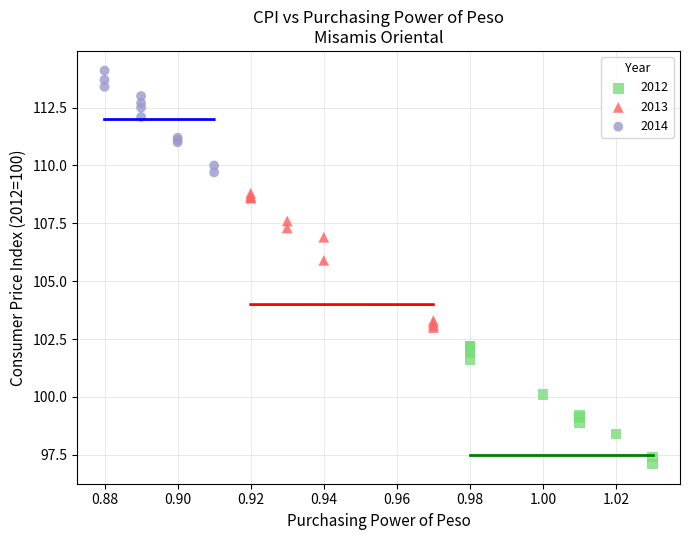

Which series contains the highest Y value?

2014